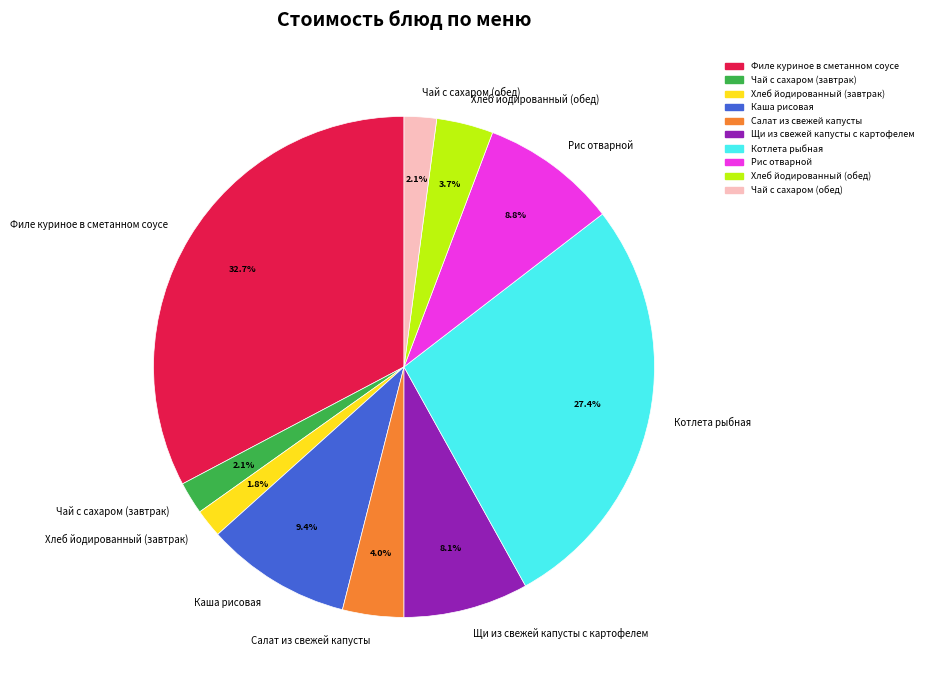

What percentage do Котлета рыбная and Каша рисовая together represent?

36.8%